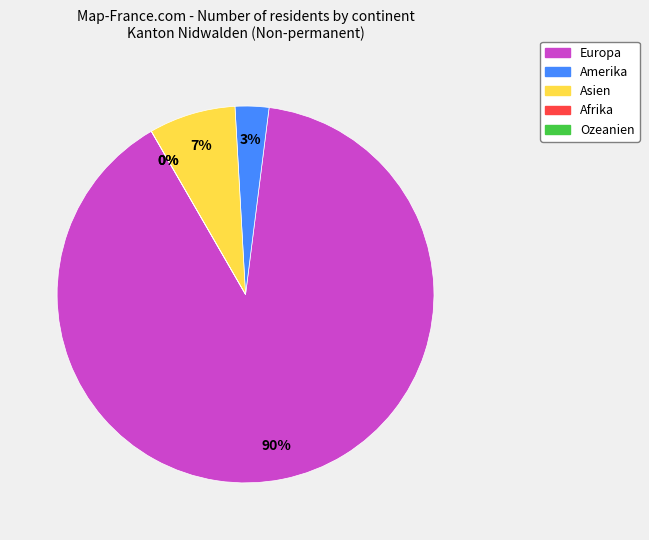

Does any single category account for the majority?

Yes